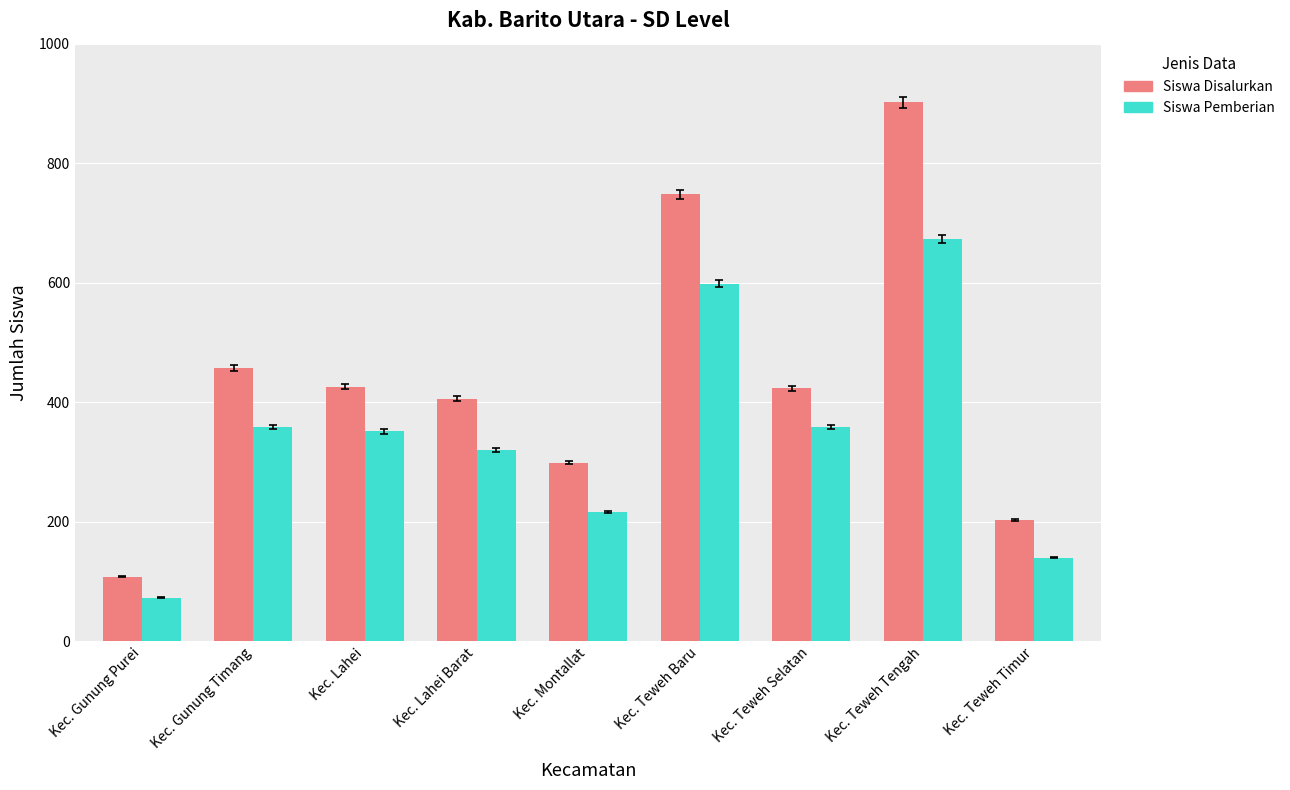

True or false: Siswa Pemberian has a value of 673 at Kec. Teweh Tengah.

True